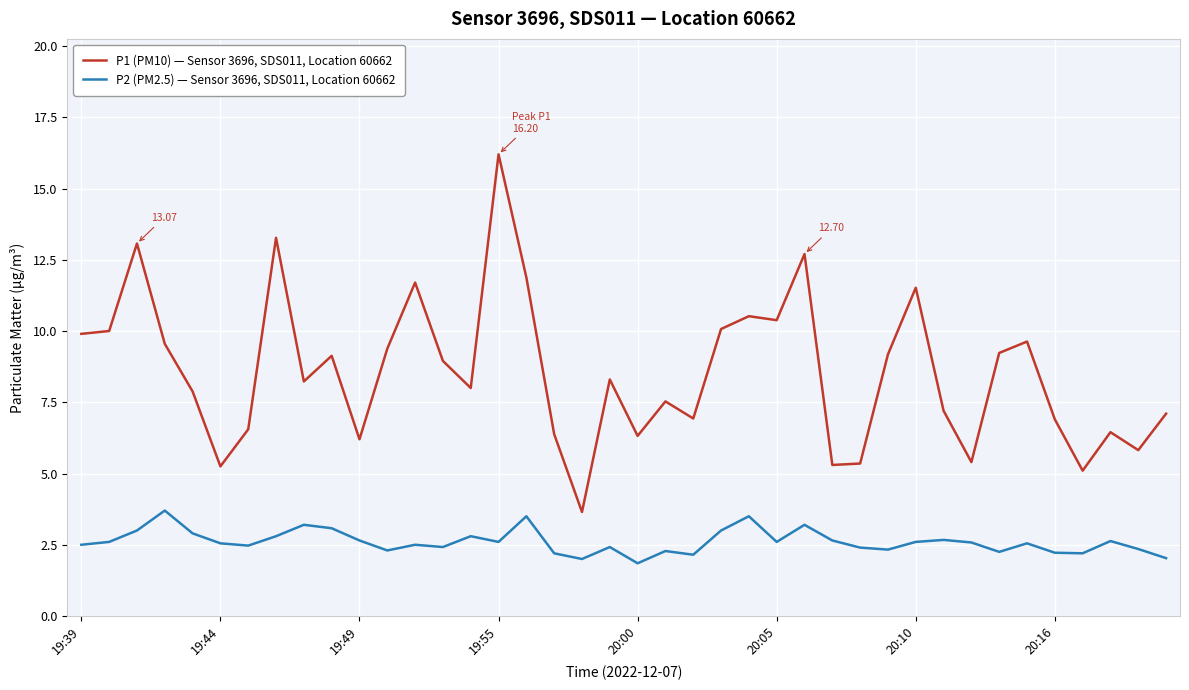

True or false: P1 (PM10) — Sensor 3696, SDS011, Location 60662 and P2 (PM2.5) — Sensor 3696, SDS011, Location 60662 cross at least once.

False